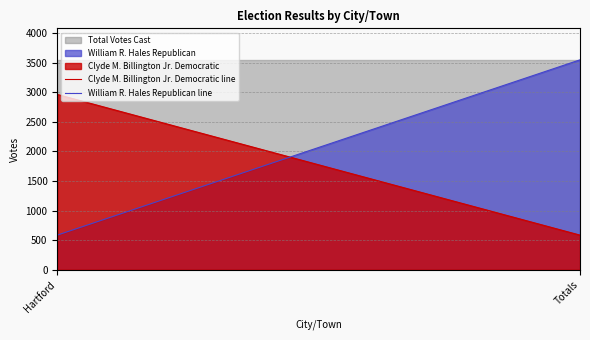

True or false: Clyde M. Billington Jr. Democratic line has a value of 585 at Totals.

True